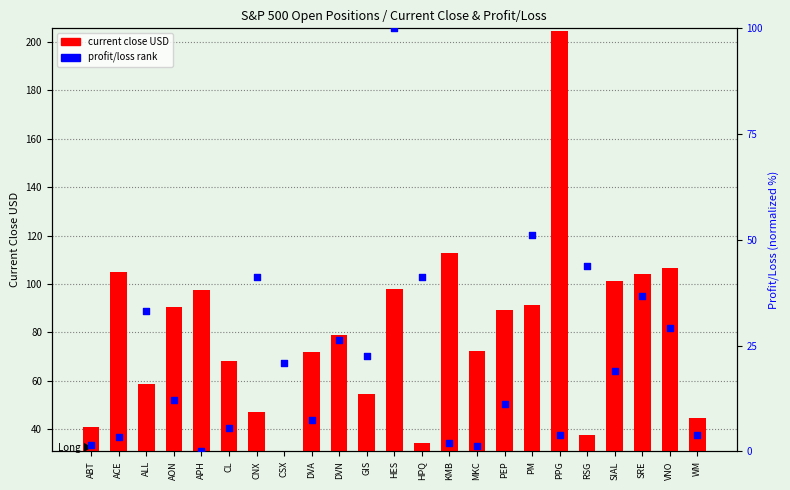

At which category is the sum across all series the highest?

PPG